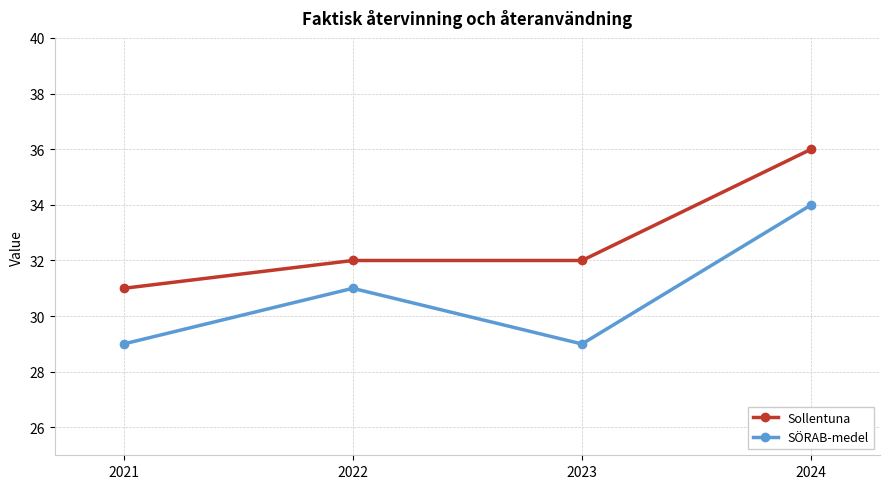

True or false: SÖRAB-medel and Sollentuna cross at least once.

False